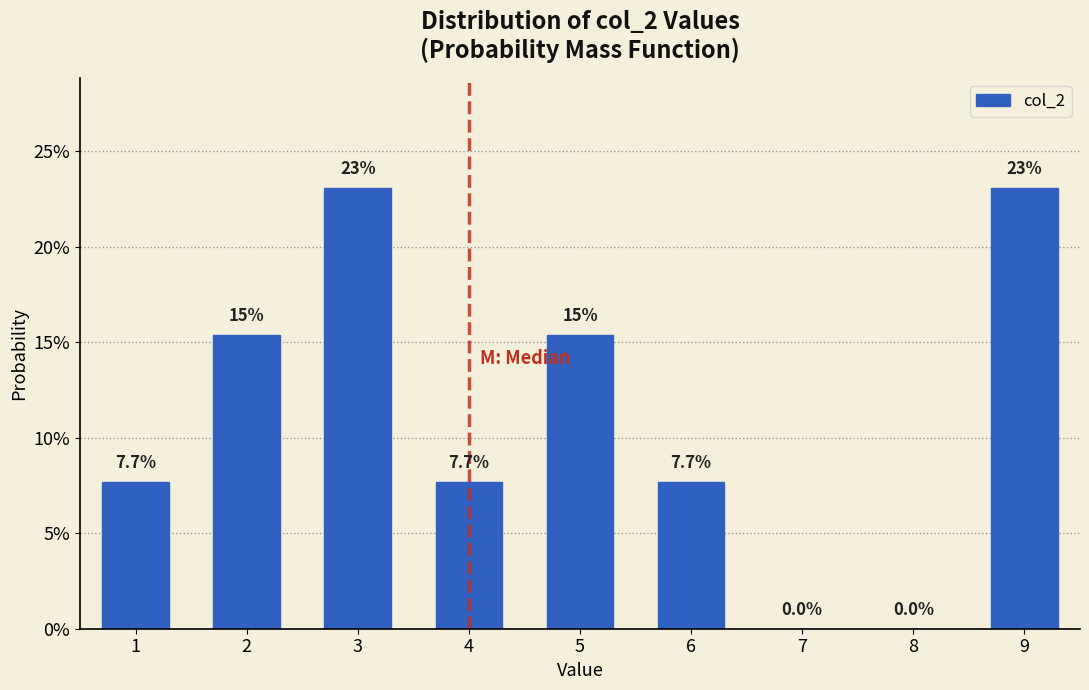

Are the bars horizontal?

No